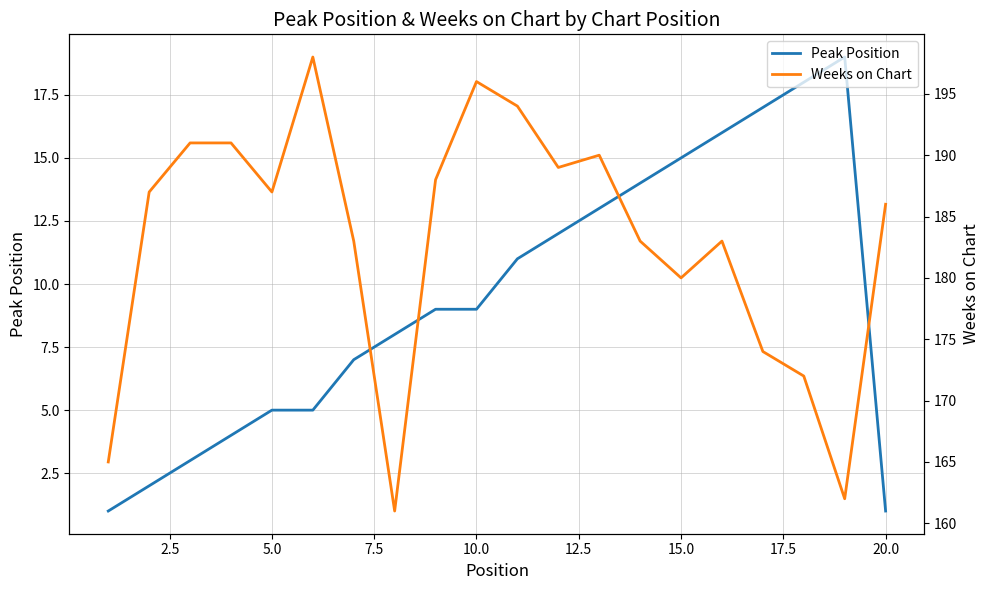

What is the maximum value for Peak Position?

19